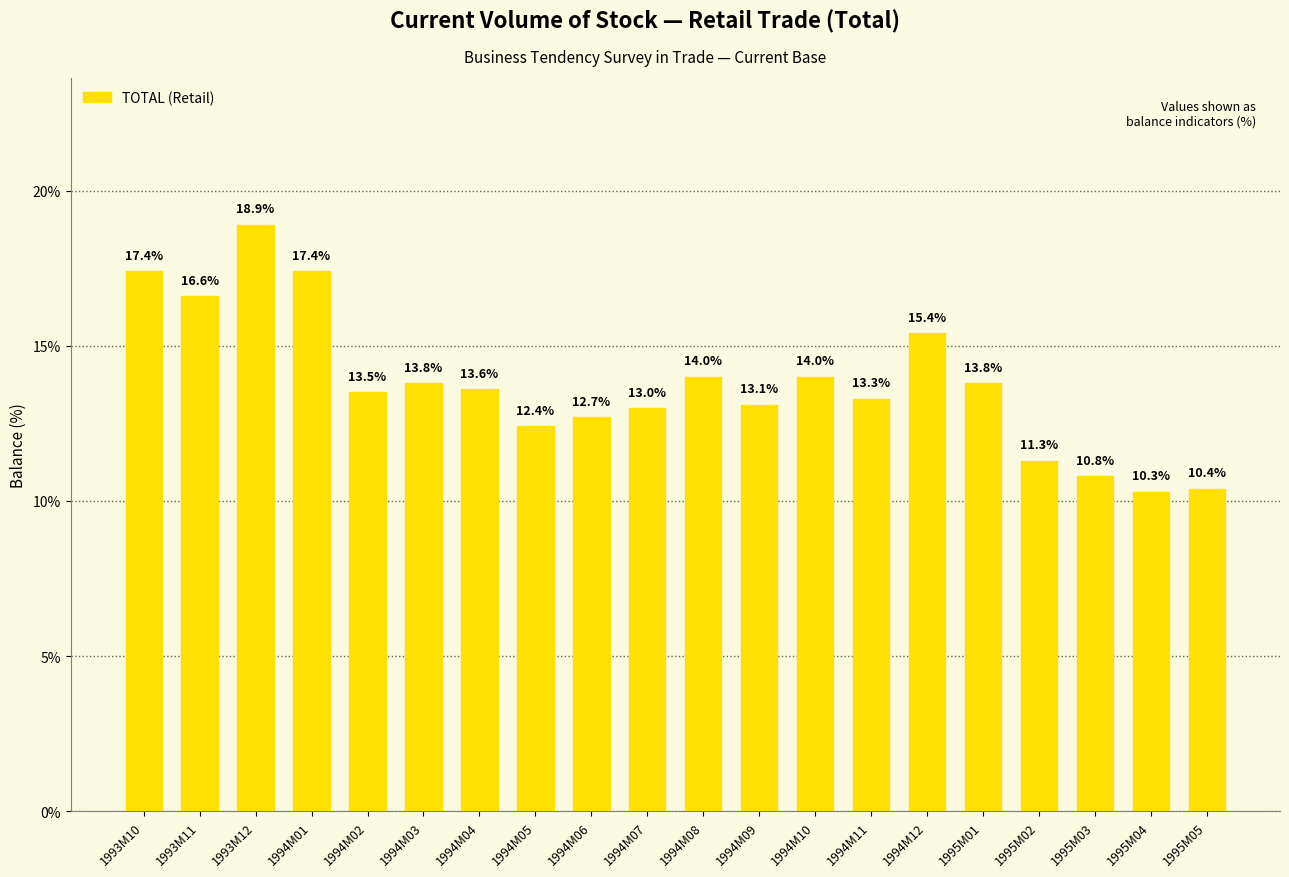

Is it true that the value at 1994M09 is 13.1?

True